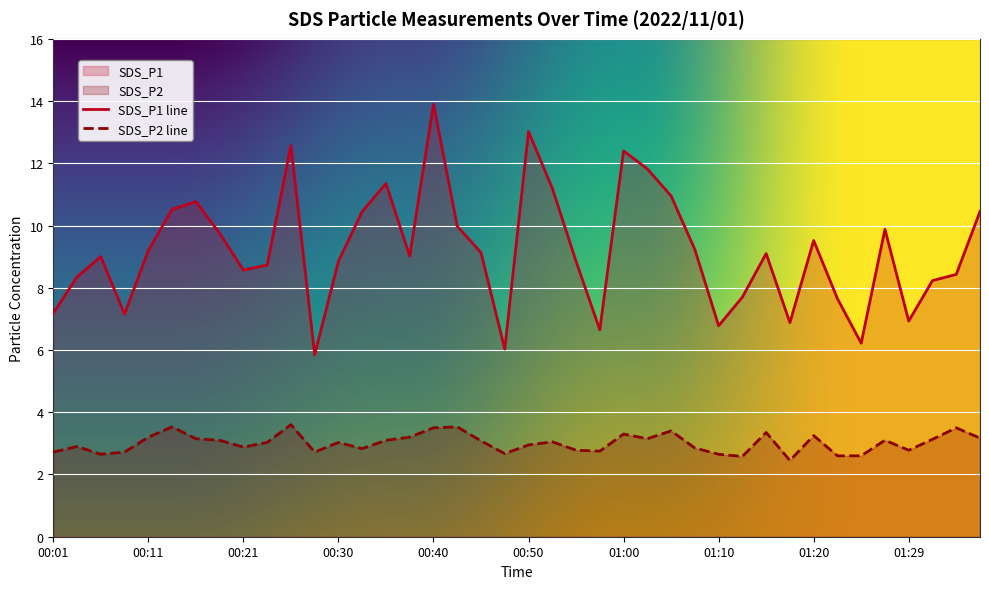

True or false: SDS_P2 and SDS_P1 intersect in this chart.

False